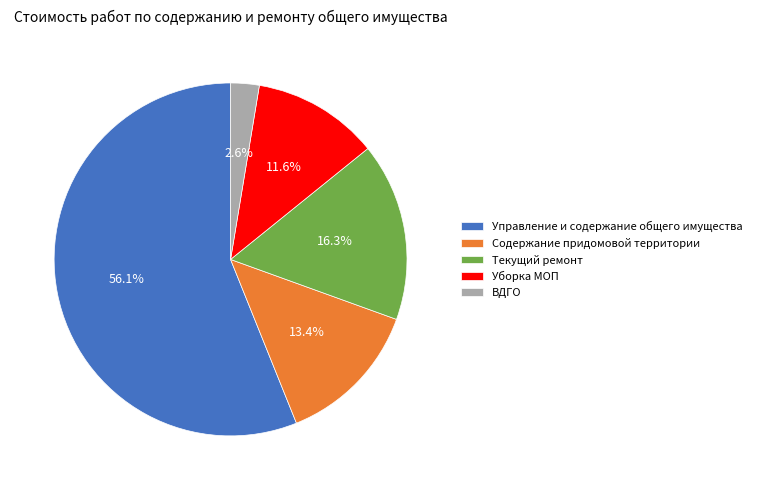

Rank the categories by value from lowest to highest.

ВДГО, Уборка МОП, Содержание придомовой территории, Текущий ремонт, Управление и содержание общего имущества